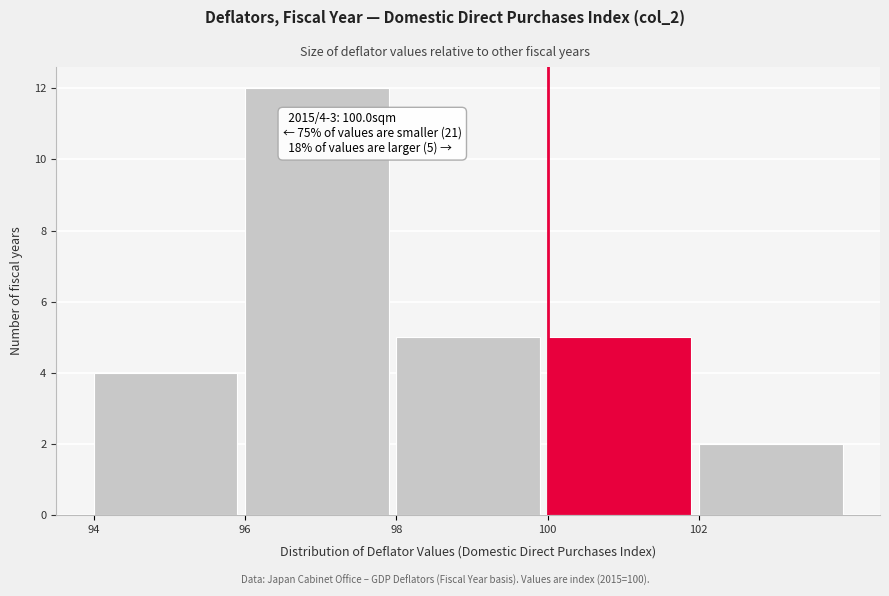

Over which range of the x-axis is the bar tallest?

96 to 98